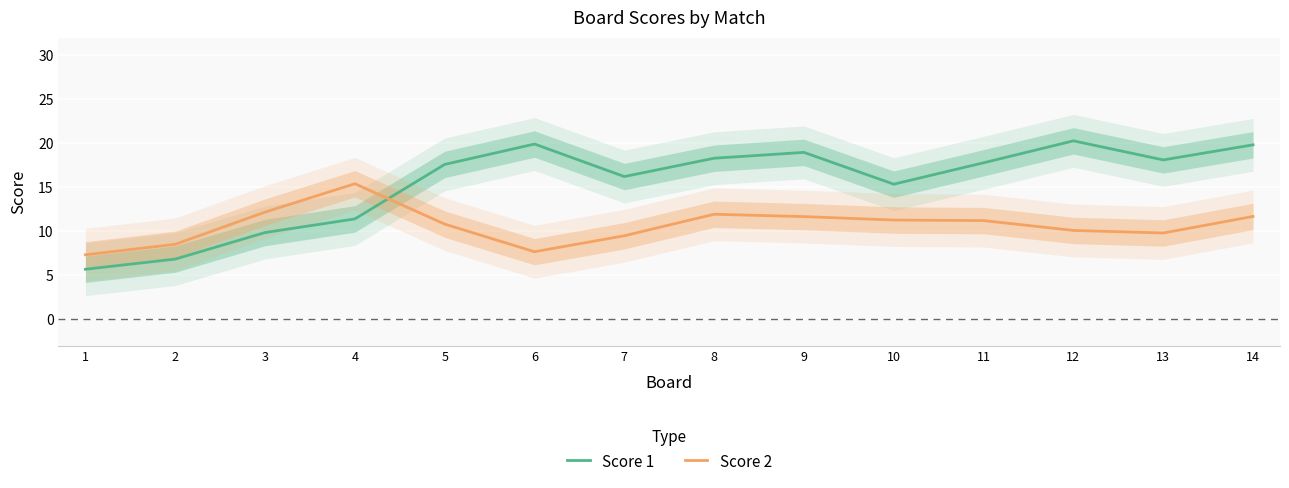

How many categories are shown in the chart?

14